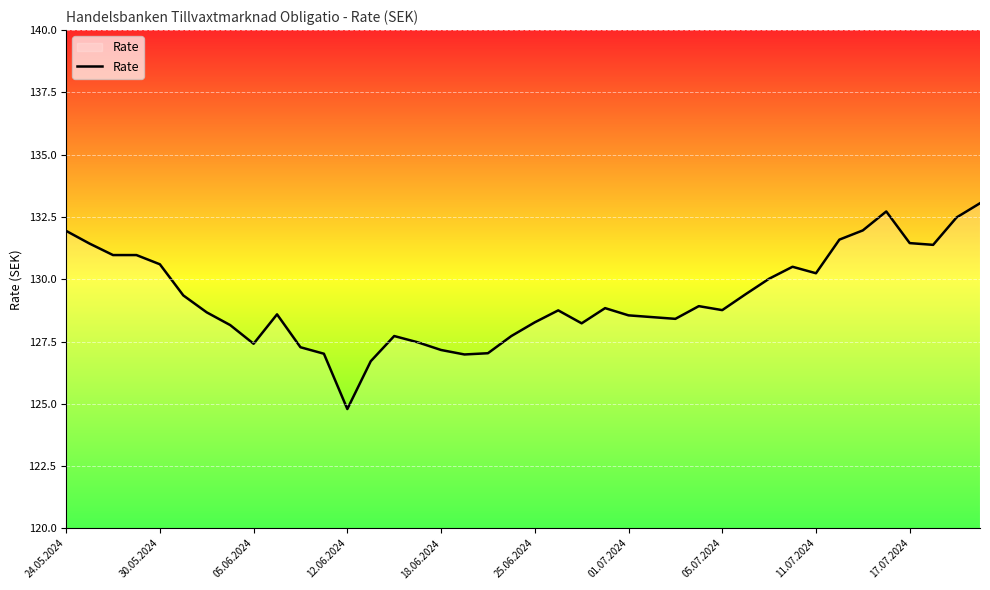

What is the maximum value shown in the chart?

133.1